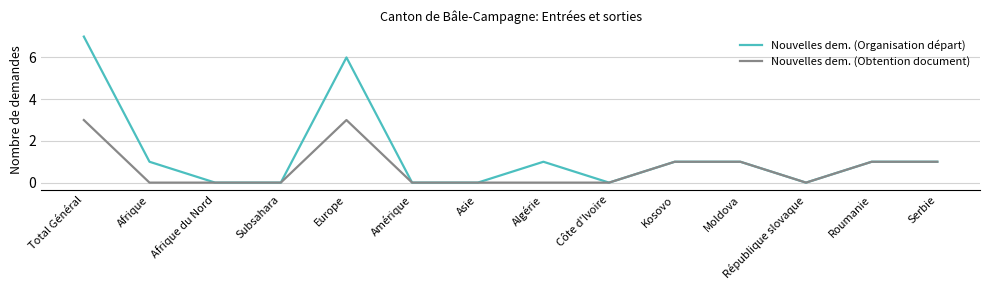

What is the maximum value for Nouvelles dem. (Obtention document)?

3